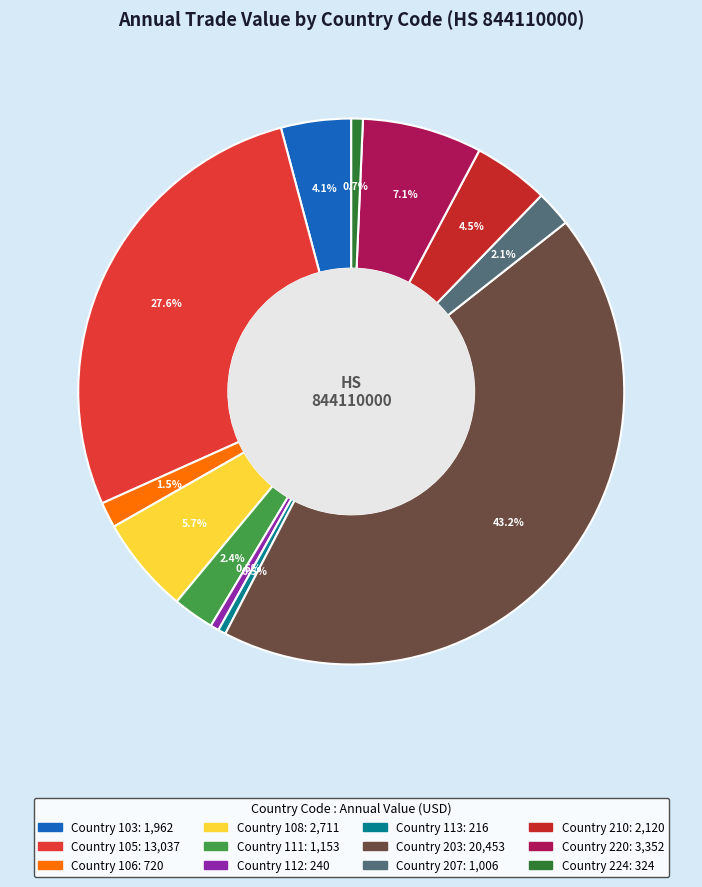

How many segments does this pie chart have?

12